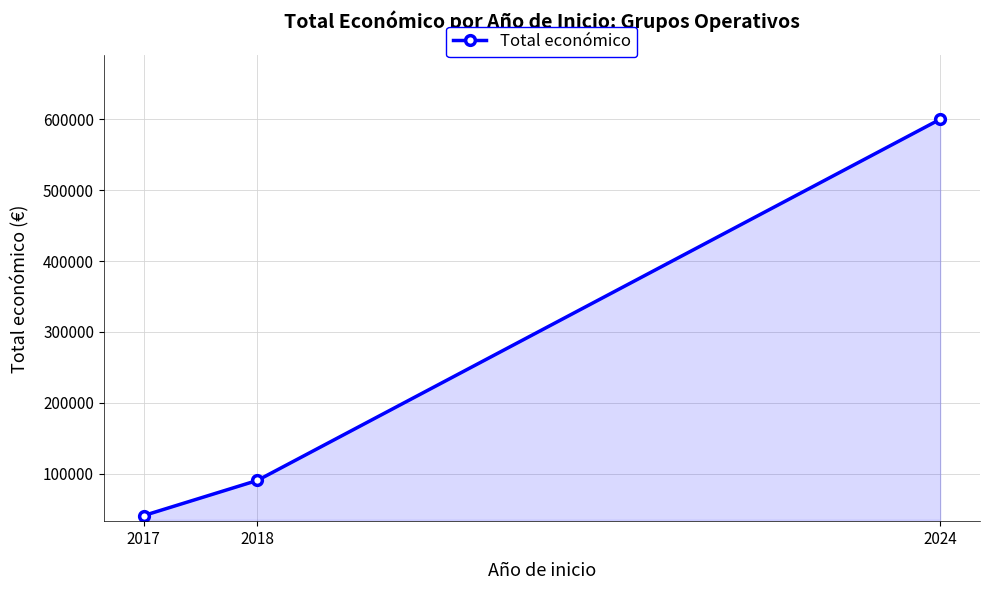

How many data points are less than 90474?

1